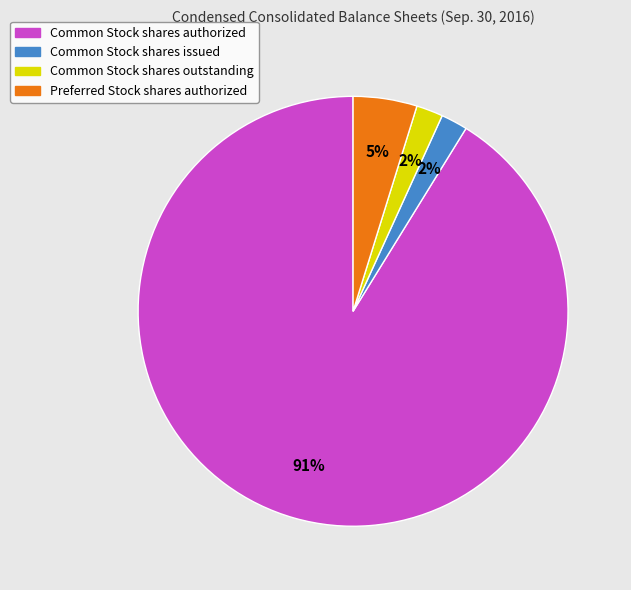

Which category has the biggest portion of the pie?

Common Stock shares authorized